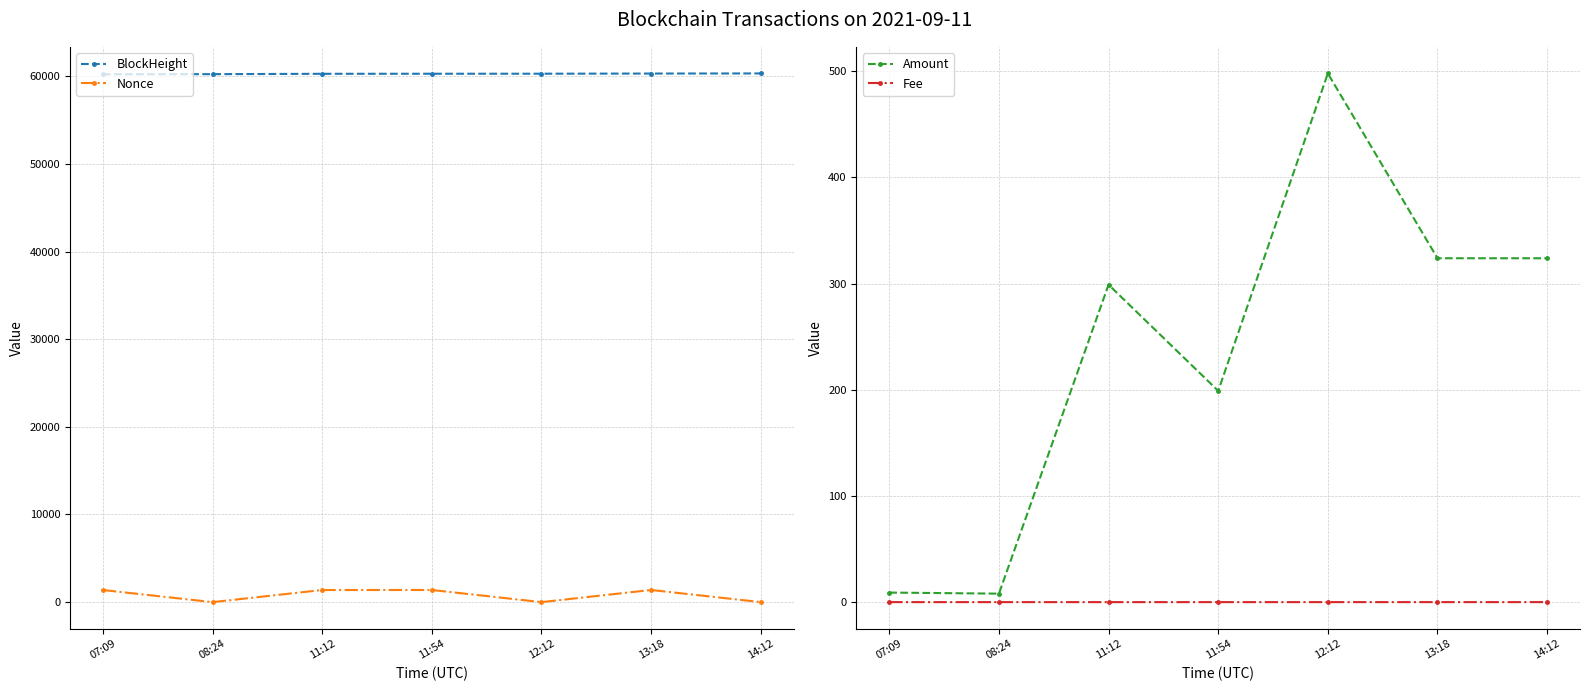

The value of Fee at 07:09 is 0.0. True or false?

True